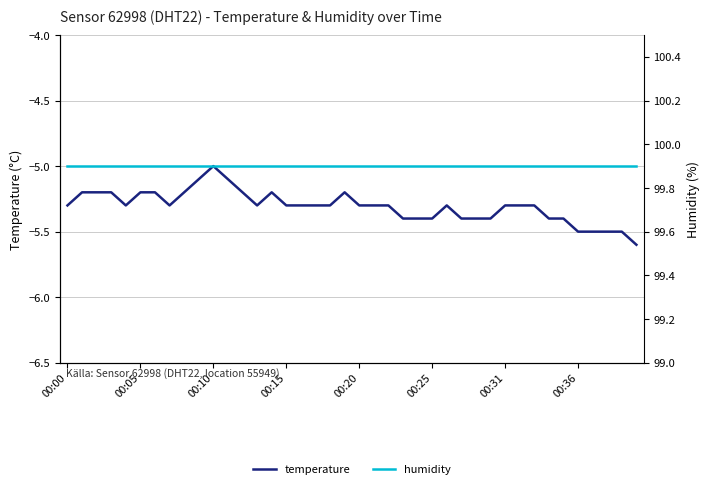

What is the spread (max minus min) of values at 21?

105.2